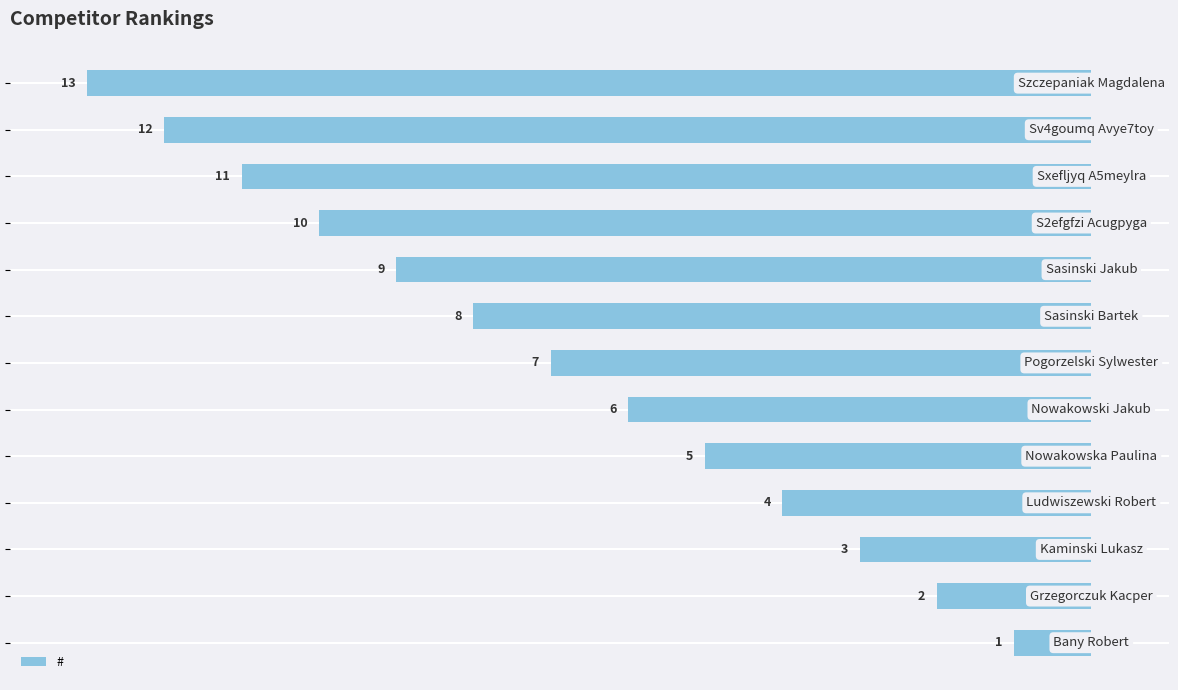

Are the bars horizontal?

Yes